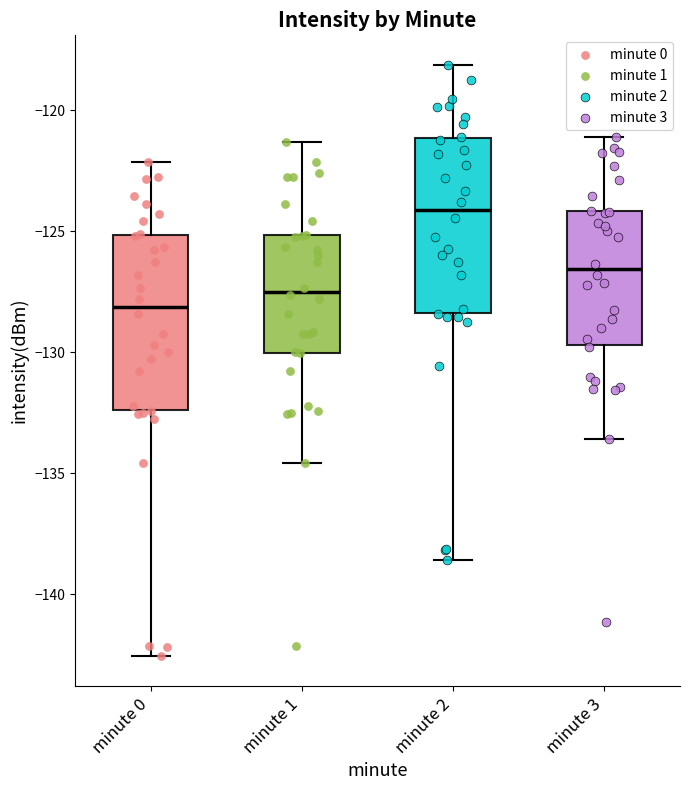

Where is the upper edge of the box for minute 3 on the y-axis? The values are not printed on the chart, so give them approximately, as read against the axis.

-124.0